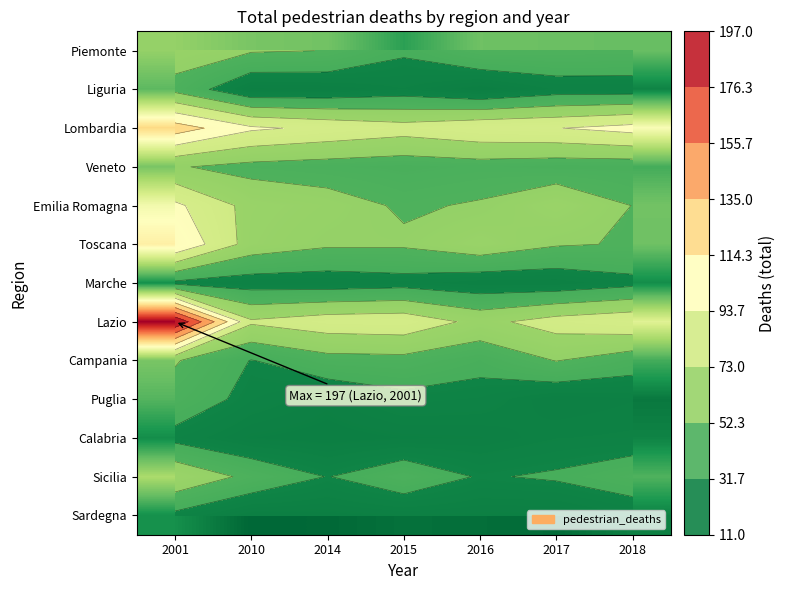

Which has a higher value, 2010 or 2017?

2010